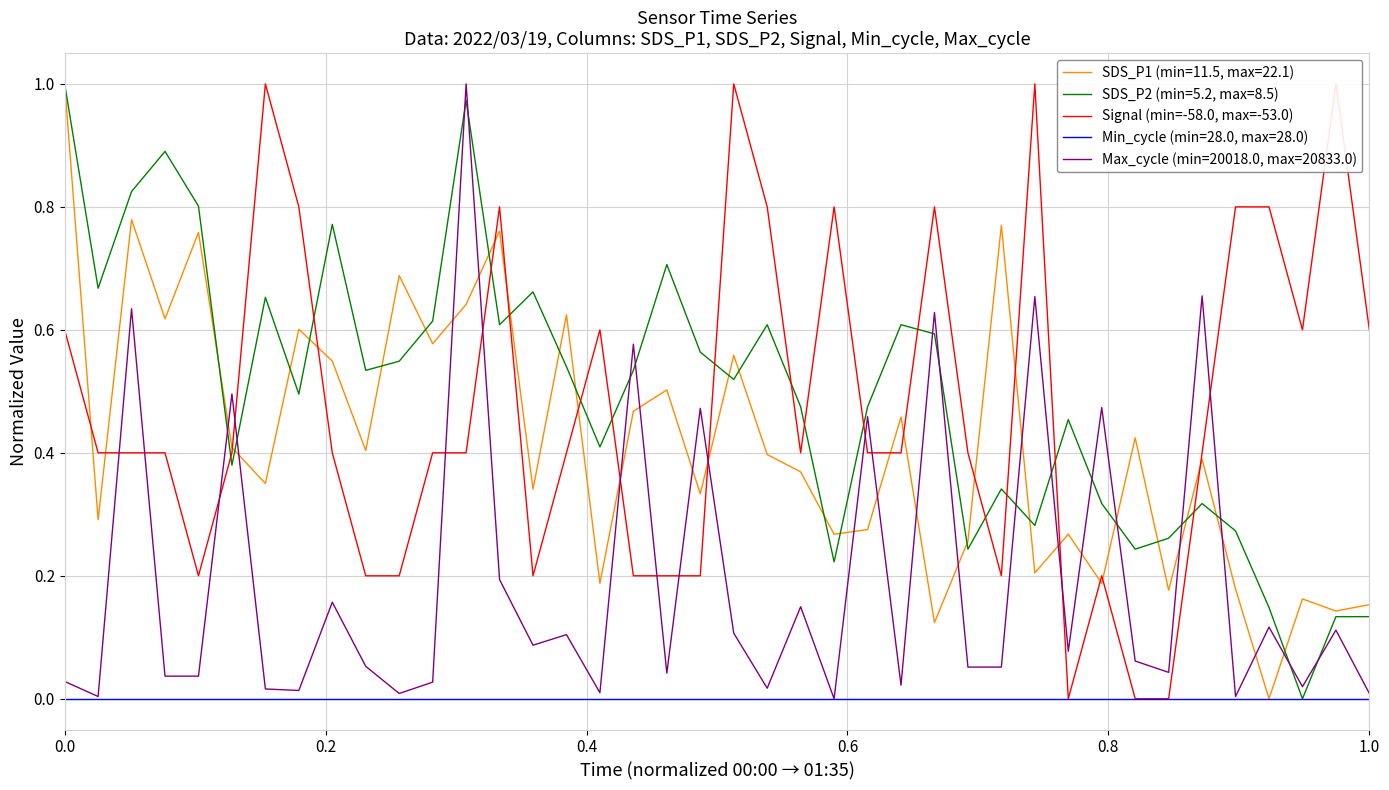

True or false: SDS_P1 (min=11.5, max=22.1) and Max_cycle (min=20018.0, max=20833.0) cross at least once.

True